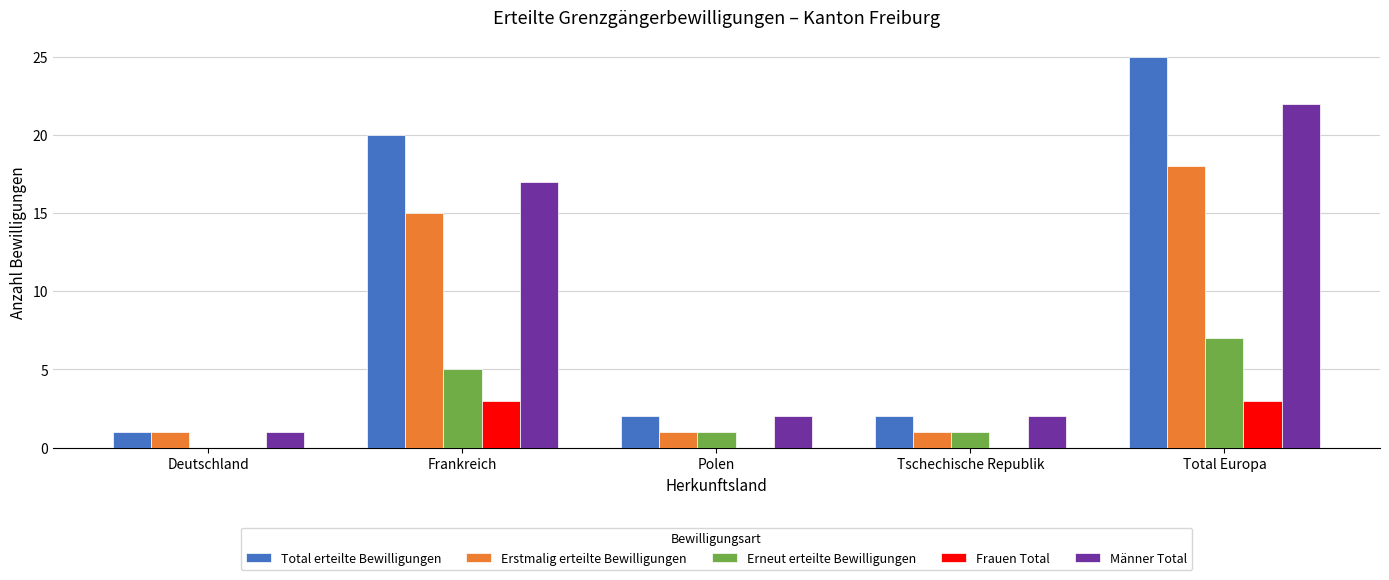

True or false: Total erteilte Bewilligungen has a value of 4 at Tschechische Republik.

False